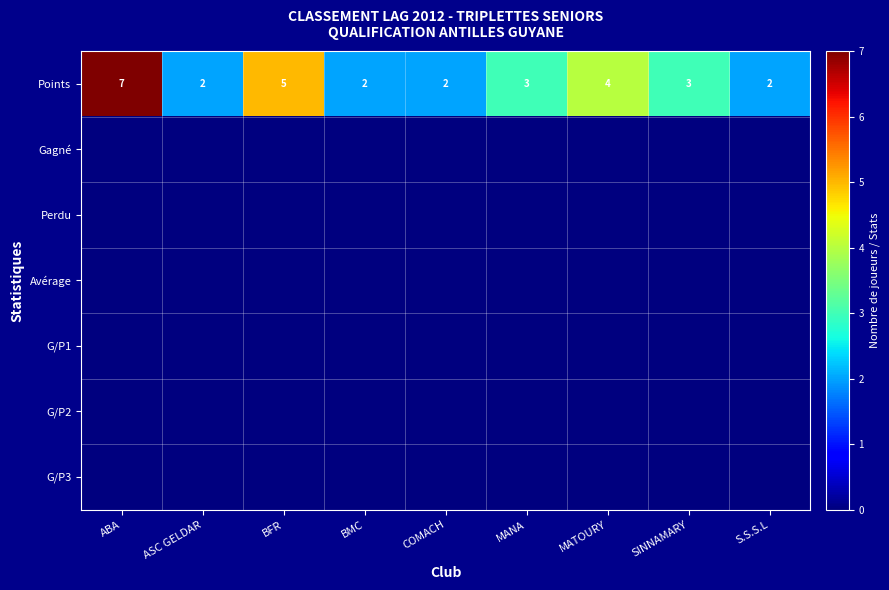

What is the maximum value for Points?

7